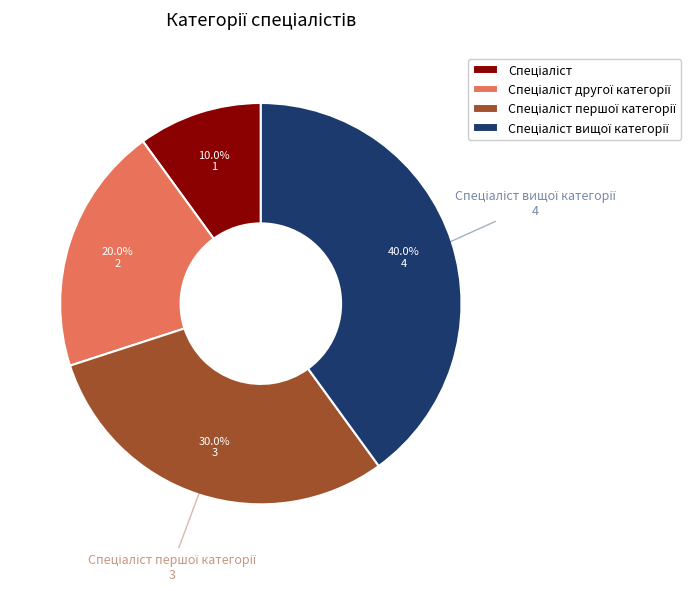

Is there a majority slice in this chart?

No